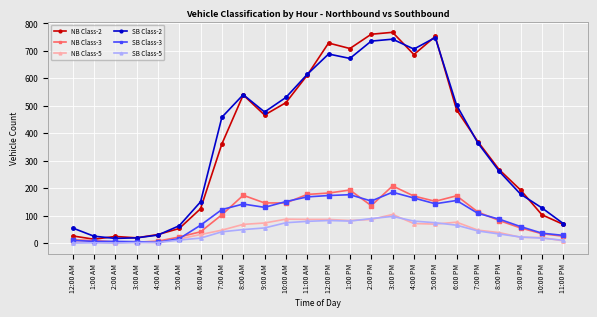

What is the difference between the SB Class-2 values at 11:00 PM and 3:00 PM?

671